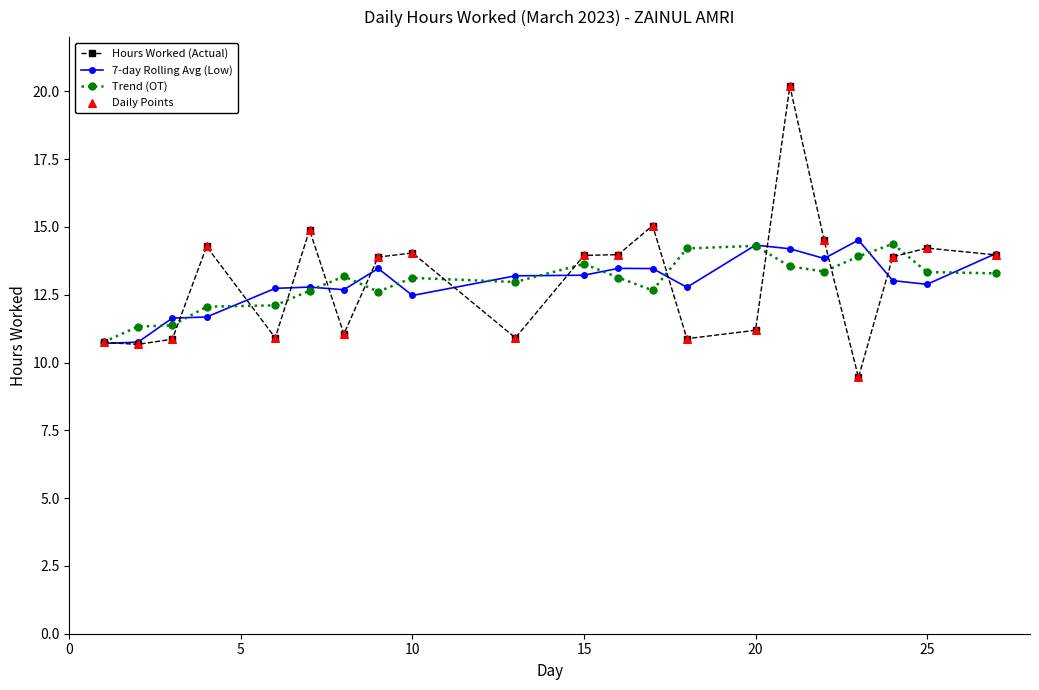

What is the greatest value displayed?

20.2